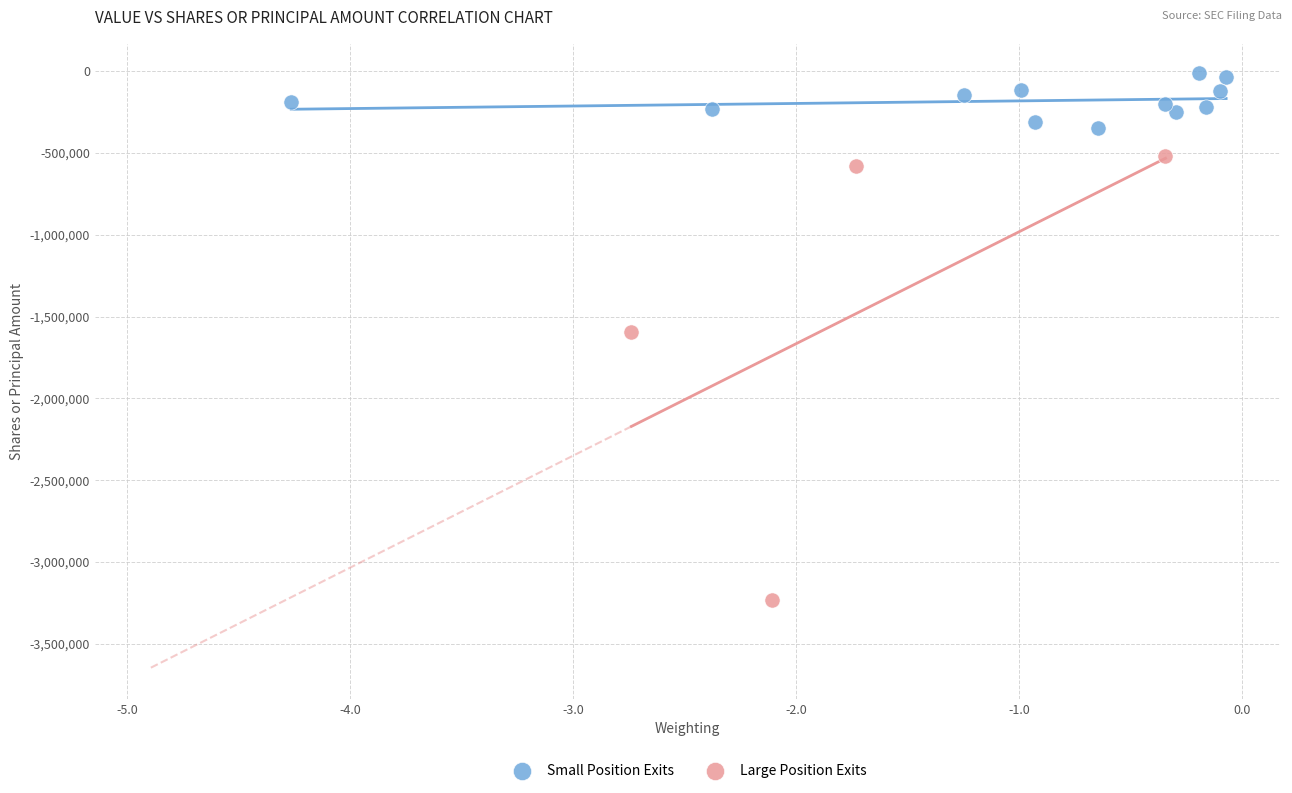

Which series has the widest spread of Y values?

Large Position Exits